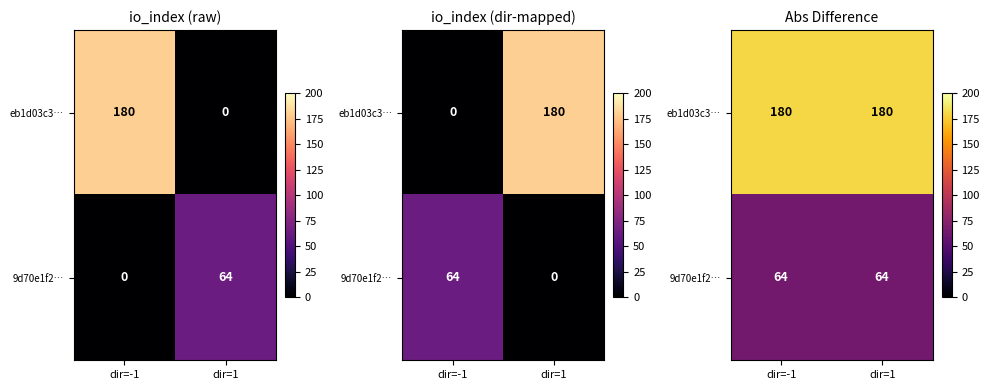

Is it true that 9d70e1f2… equals 111 at dir=1?

False